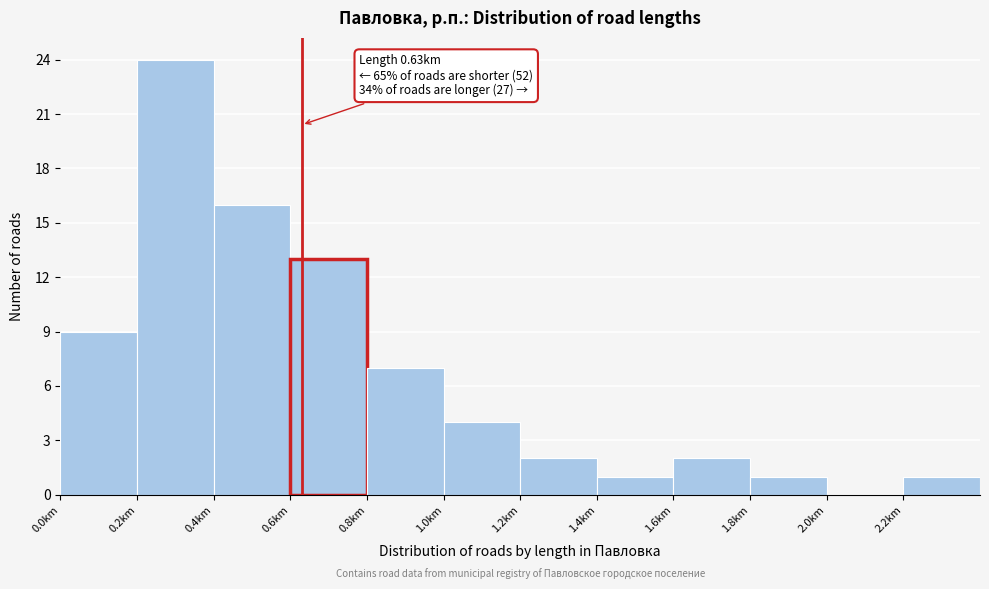

Over which range of the x-axis is the bar tallest?

0.2 to 0.4